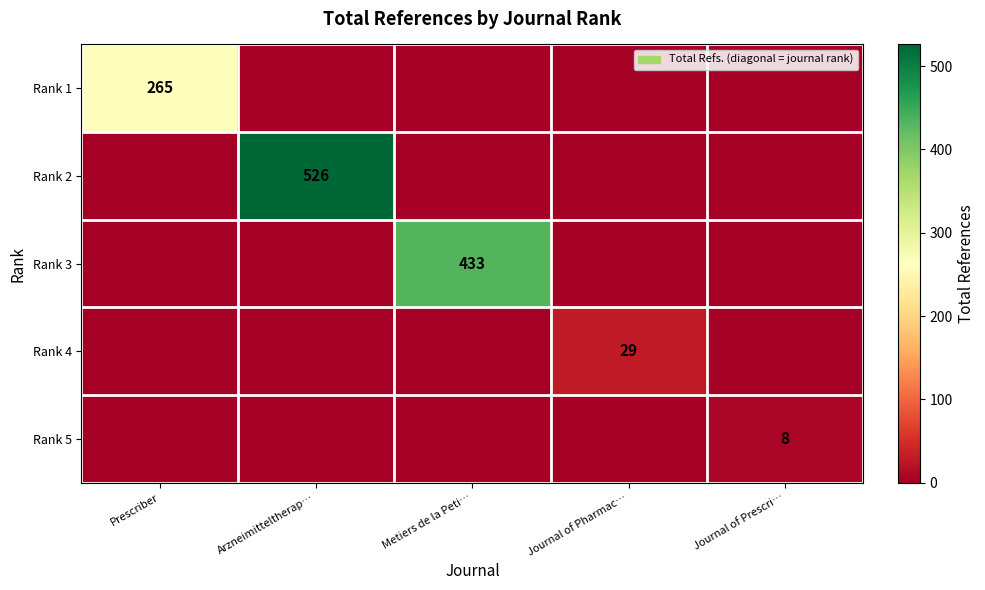

True or false: Rank 4 has a value of 29 at Journal of Pharmac….

True